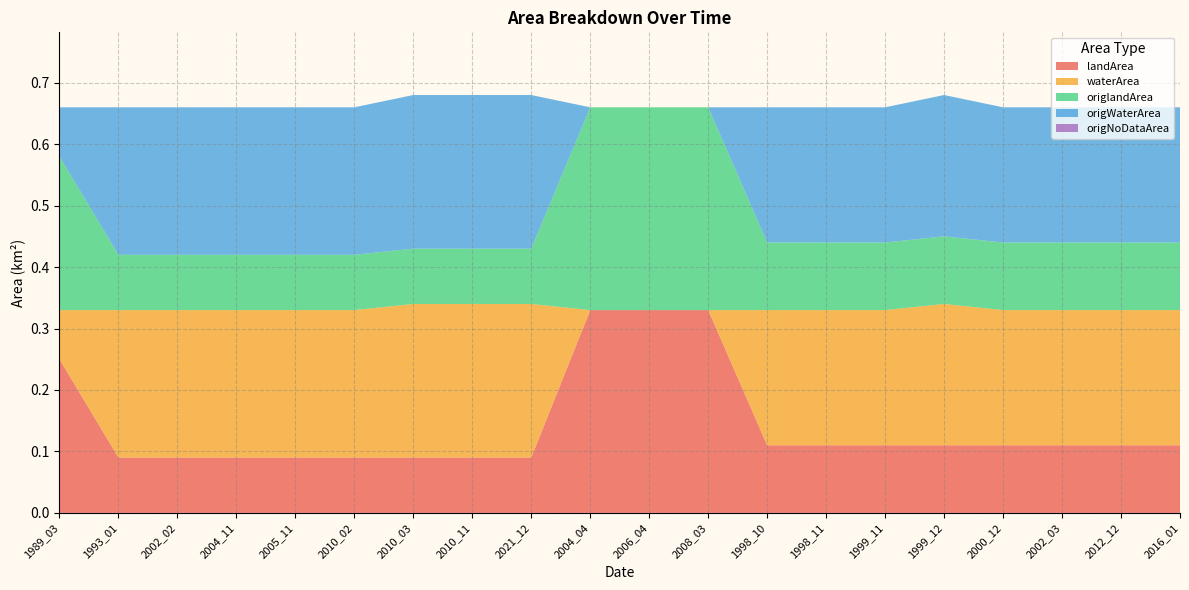

Reading left to right, what are all the values shown in this chart?

landArea: 0.2	0.1	0.1	0.1	0.1	0.1	0.1	0.1	0.1	0.3	0.3	0.3	0.1	0.1	0.1	0.1	0.1	0.1	0.1	0.1
waterArea: 0.1	0.2	0.2	0.2	0.2	0.2	0.2	0.2	0.2	0.0	0.0	0.0	0.2	0.2	0.2	0.2	0.2	0.2	0.2	0.2
origlandArea: 0.2	0.1	0.1	0.1	0.1	0.1	0.1	0.1	0.1	0.3	0.3	0.3	0.1	0.1	0.1	0.1	0.1	0.1	0.1	0.1
origWaterArea: 0.1	0.2	0.2	0.2	0.2	0.2	0.2	0.2	0.2	0.0	0.0	0.0	0.2	0.2	0.2	0.2	0.2	0.2	0.2	0.2
origNoDataArea: 0.0	0.0	0.0	0.0	0.0	0.0	0.0	0.0	0.0	0.0	0.0	0.0	0.0	0.0	0.0	0.0	0.0	0.0	0.0	0.0